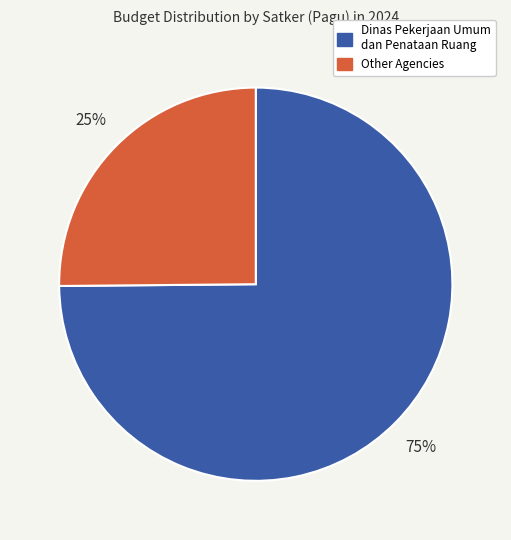

What is the ratio of the value at Dinas Pekerjaan Umum dan Penataan Ruang to the value at Other Agencies?

3.0